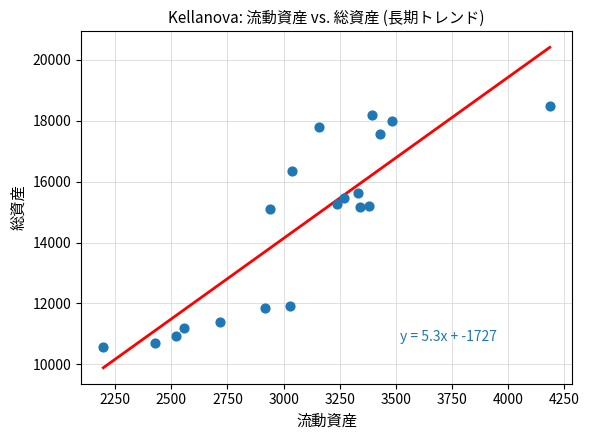

What is the range of X values (max minus min)?

1989